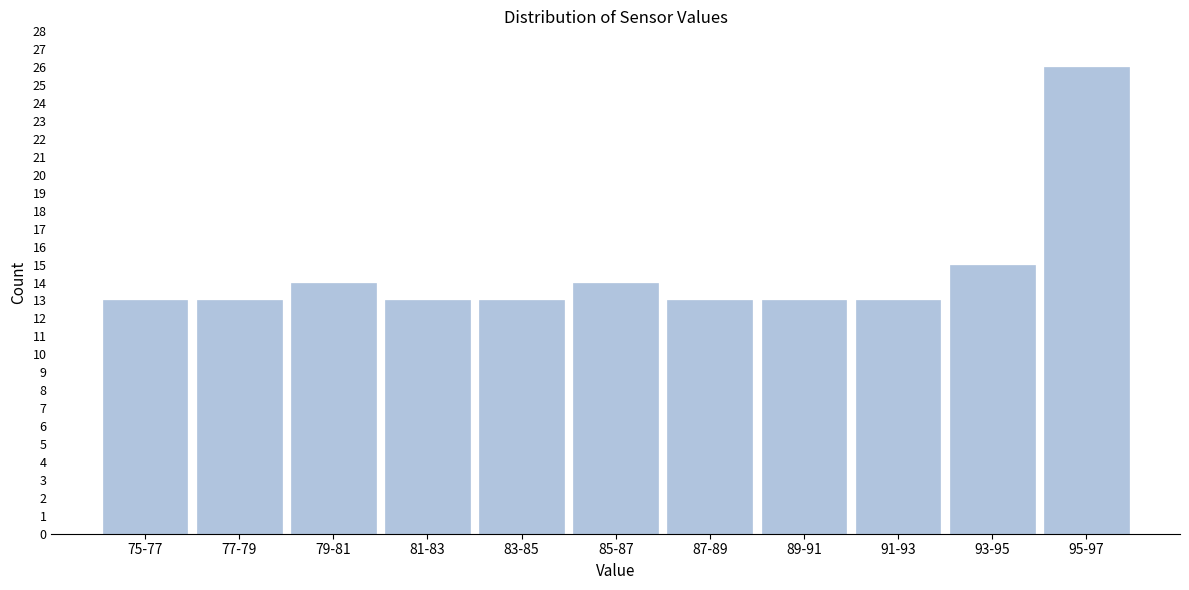

Reading left to right, transcribe all the data shown in this chart.

13	13	14	13	13	14	13	13	13	15	26